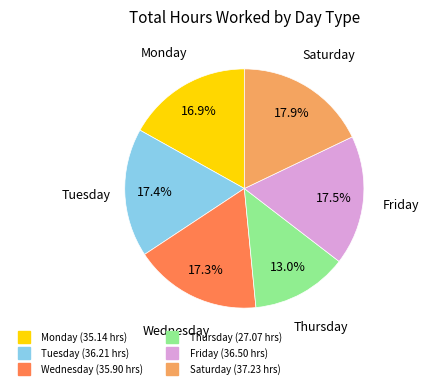

Is there a majority slice in this chart?

No